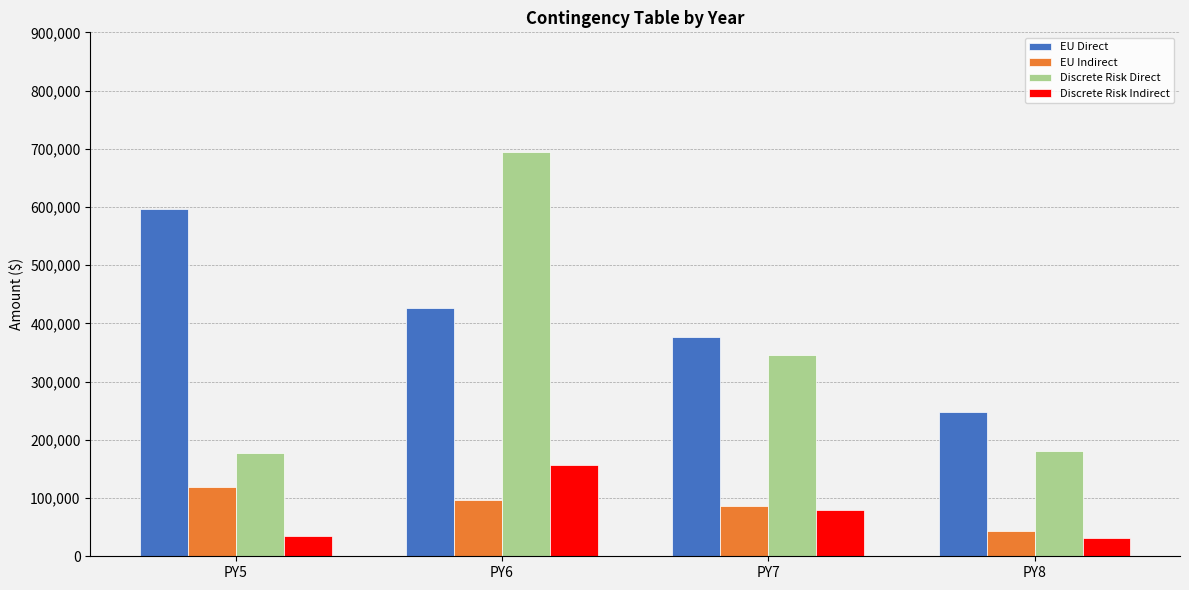

What is the value of the Discrete Risk Direct bar at the 1st from the left?

177461.7